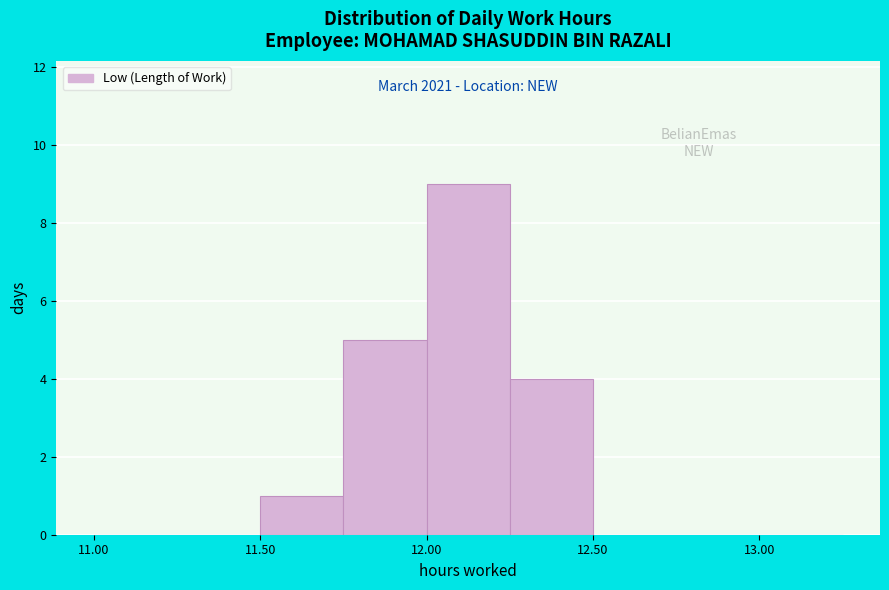

Which range on the x-axis has the tallest bar?

12.00 to 12.25